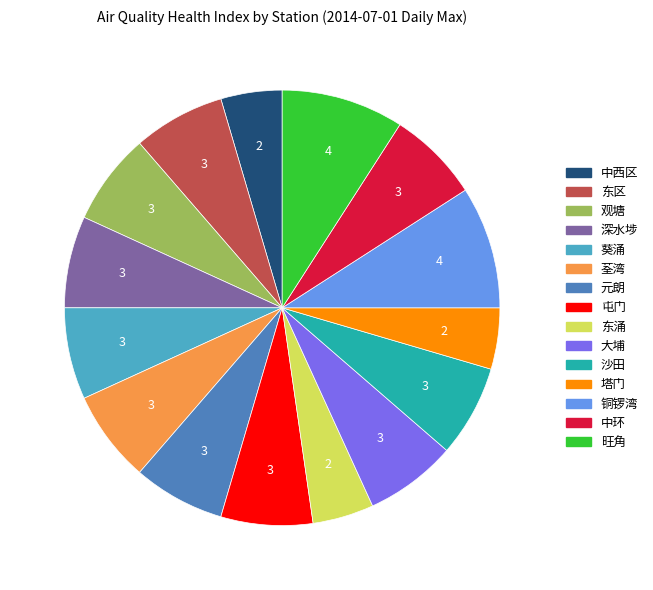

The 中西区 slice represents 5% of the pie. True or false?

True